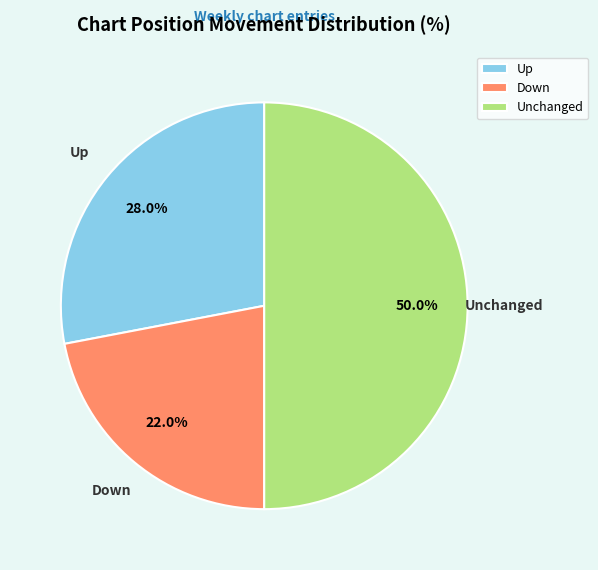

To the nearest percent, what is the difference between the largest and smallest slice percentages?

28%